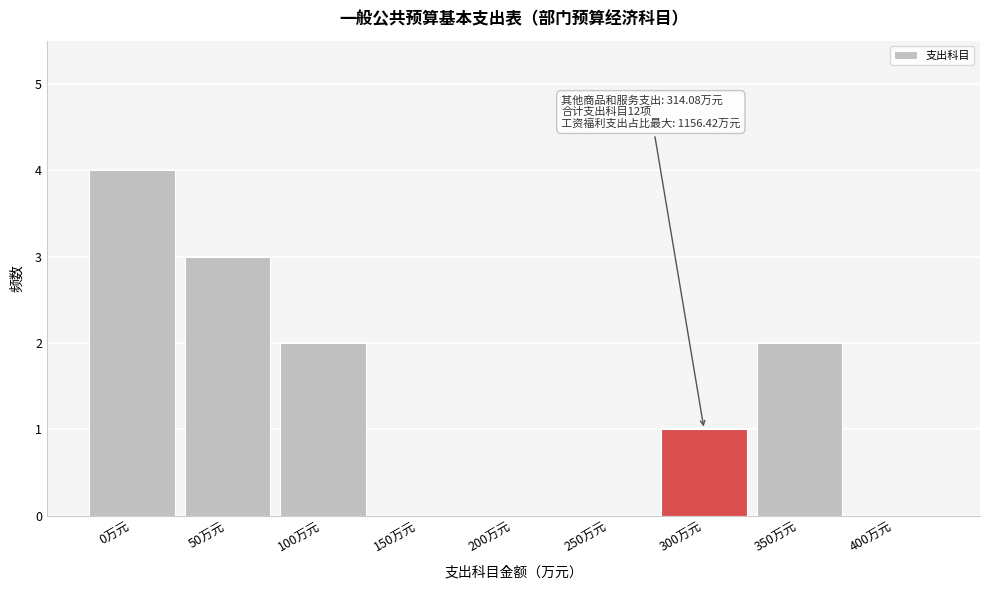

Reading left to right, list all the values displayed in this chart.

0万元=4	50万元=3	100万元=2	150万元=0	200万元=0	250万元=0	300万元=1	350万元=2	400万元=0